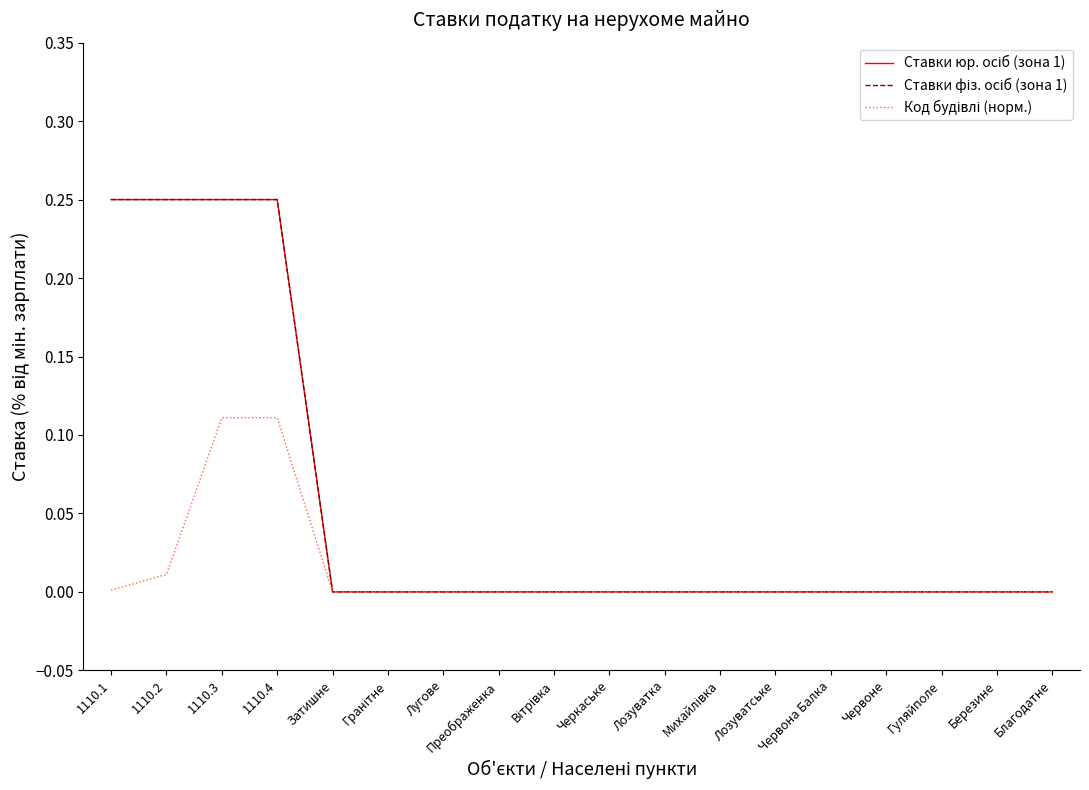

At Лозуватське, list the series in order from largest to smallest.

Ставки юр. осіб (зона 1), Ставки фіз. осіб (зона 1), Код будівлі (норм.)